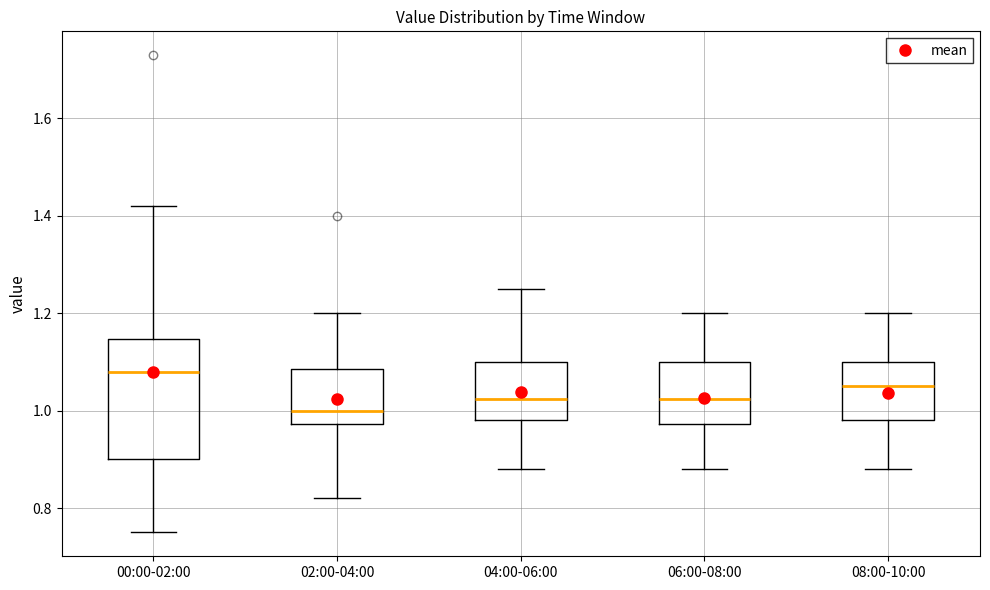

Where does the lower whisker of the box for 02:00-04:00 end on the y-axis? The values are not printed on the chart, so give them approximately, as read against the axis.

0.82